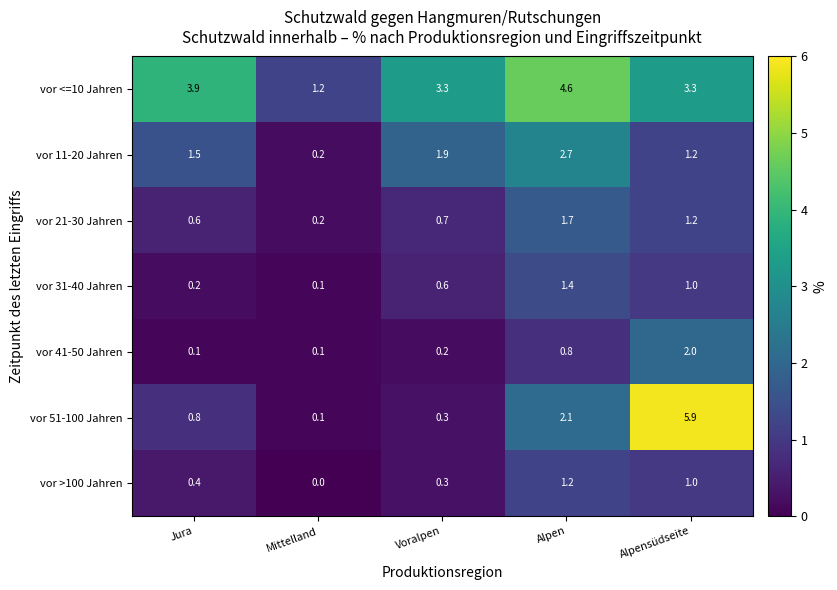

What is the spread (max minus min) of values at Mittelland?

1.2